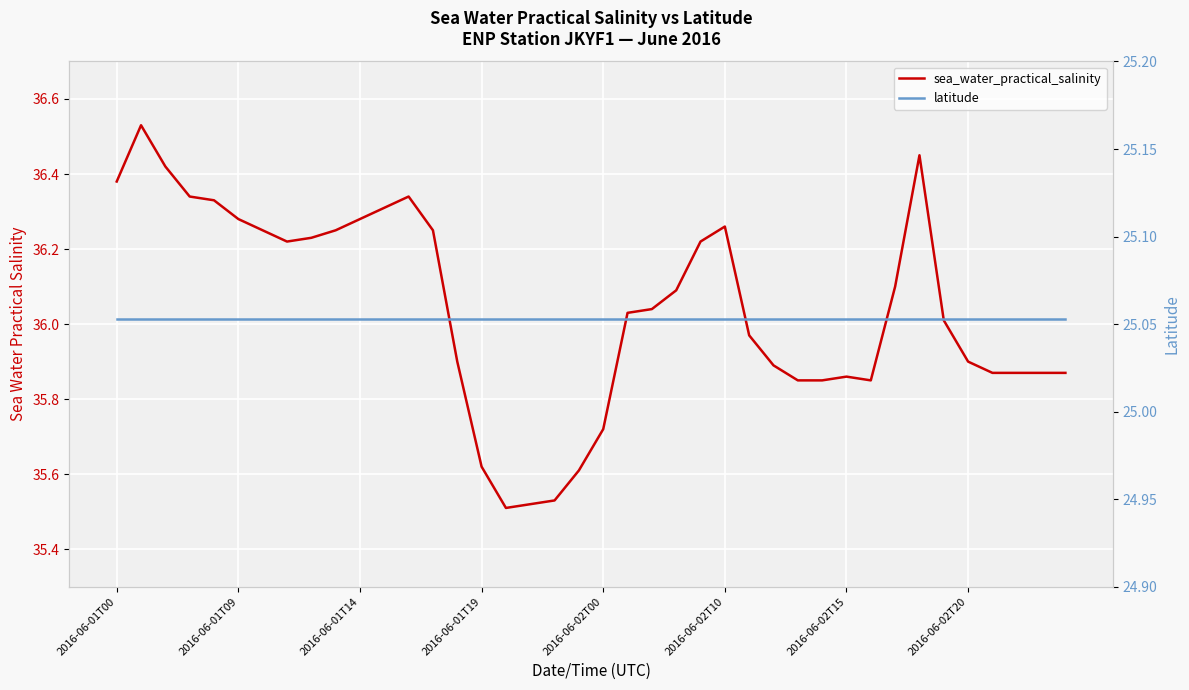

Reading left to right, extract all data points from this chart.

sea_water_practical_salinity: 36.4	36.5	36.4	36.3	36.3	36.3	36.2	36.2	36.2	36.2	36.3	36.3	36.3	36.2	35.9	35.6	35.5	35.5	35.5	35.6	35.7	36.0	36.0	36.1	36.2	36.3	36.0	35.9	35.9	35.9	35.9	35.9	36.1	36.5	36.0	35.9	35.9	35.9	35.9	35.9
latitude: 25.1	25.1	25.1	25.1	25.1	25.1	25.1	25.1	25.1	25.1	25.1	25.1	25.1	25.1	25.1	25.1	25.1	25.1	25.1	25.1	25.1	25.1	25.1	25.1	25.1	25.1	25.1	25.1	25.1	25.1	25.1	25.1	25.1	25.1	25.1	25.1	25.1	25.1	25.1	25.1